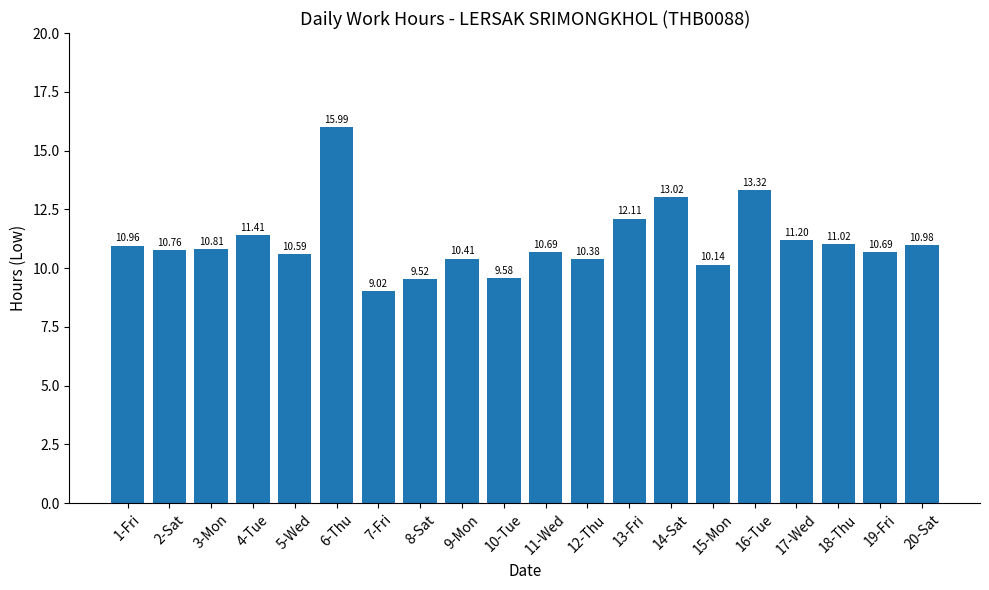

How many values are below 10?

3